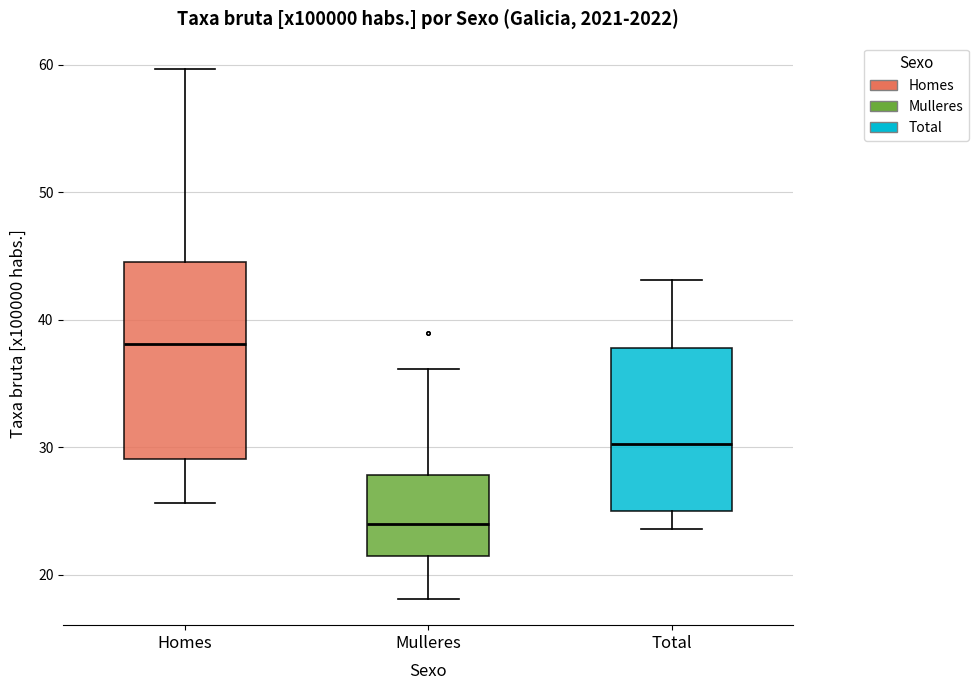

Reading left to right, read every box against the y-axis: the position of its median line, the range the box covers, and the ends of its whiskers. The values are not printed on the chart, so give them approximately, as read against the axis.

Homes: median 38, box 29 to 45, whiskers 26 to 60
Mulleres: median 24, box 21 to 28, whiskers 18 to 36
Total: median 30, box 25 to 38, whiskers 24 to 43